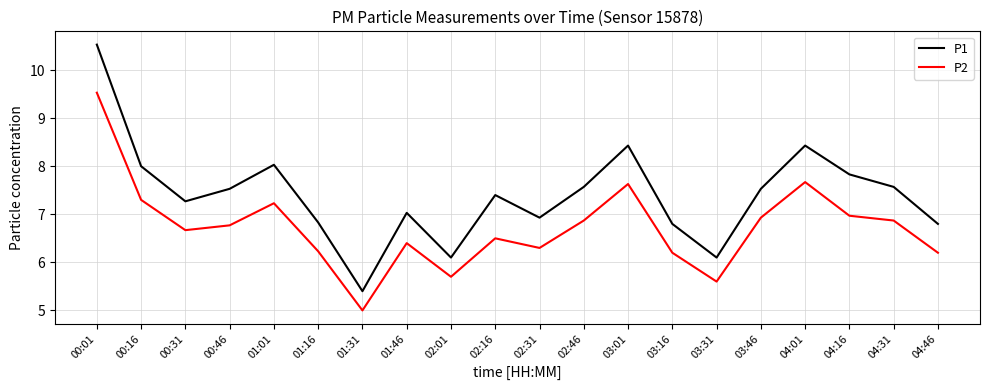

How many lines are shown in the chart?

2